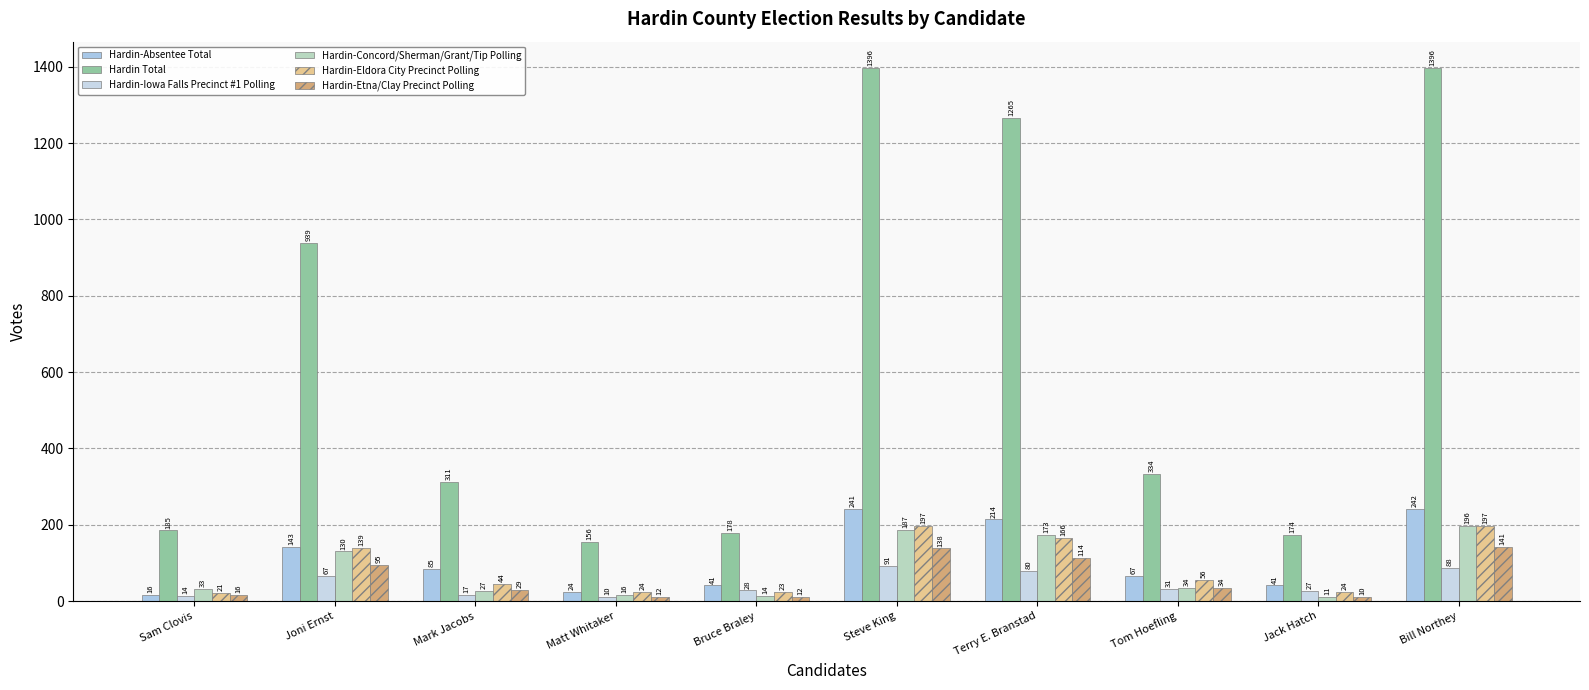

What position from the left is Bill Northey?

10